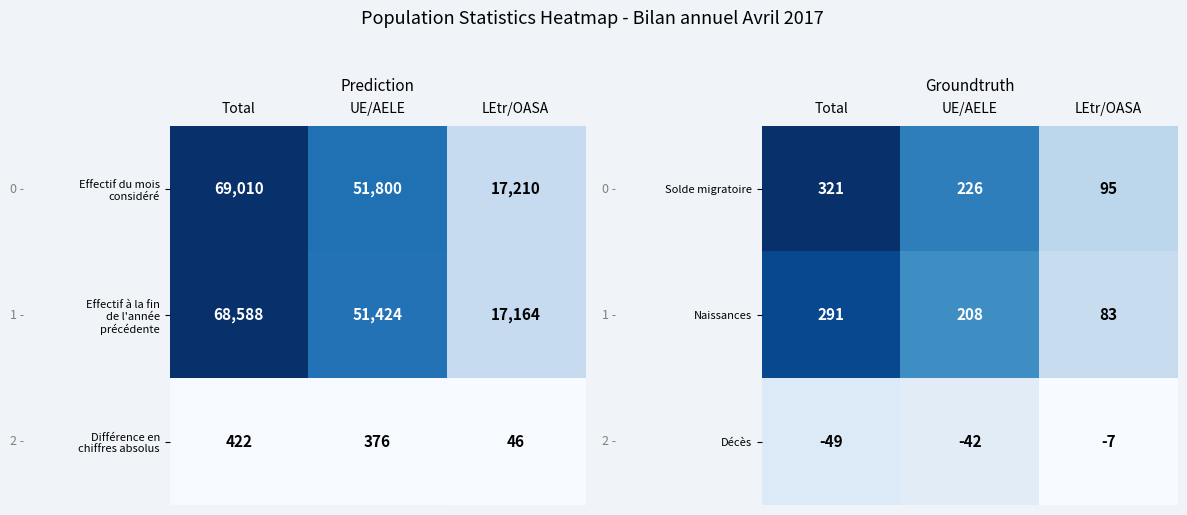

Where is Naissances nearest to the value 187?

UE/AELE